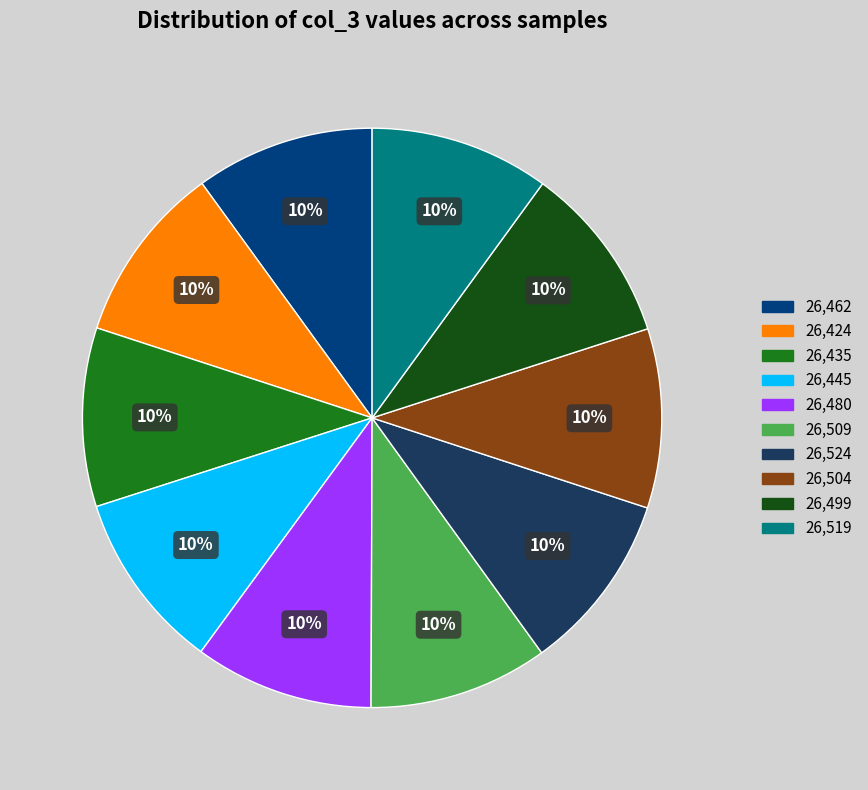

Does any single category account for the majority?

No